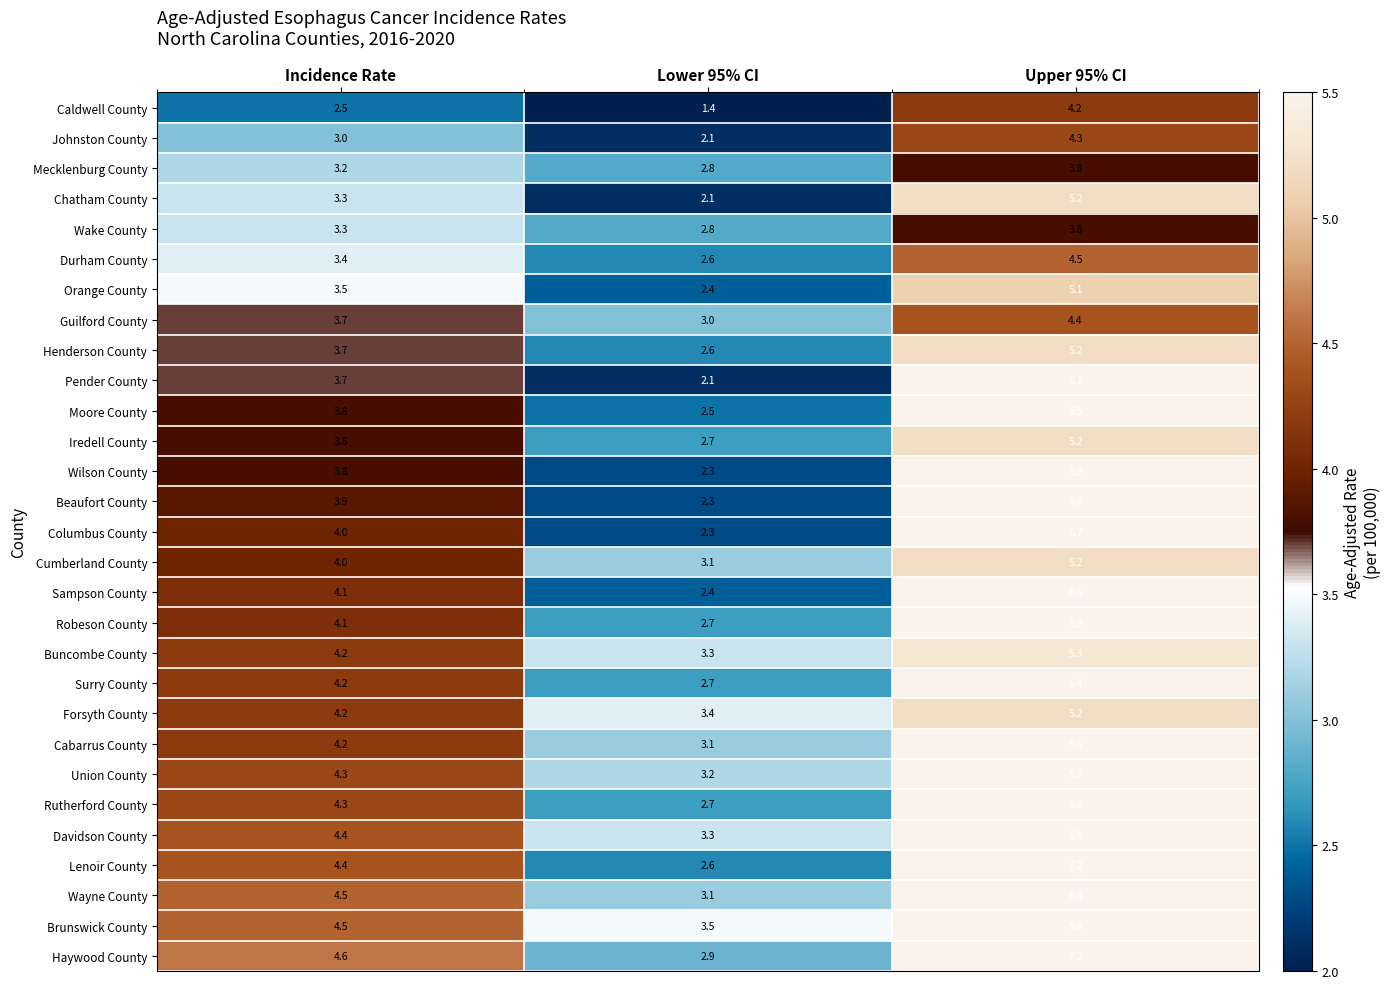

True or false: Durham County has a value of 2.6 at Lower 95% CI.

True